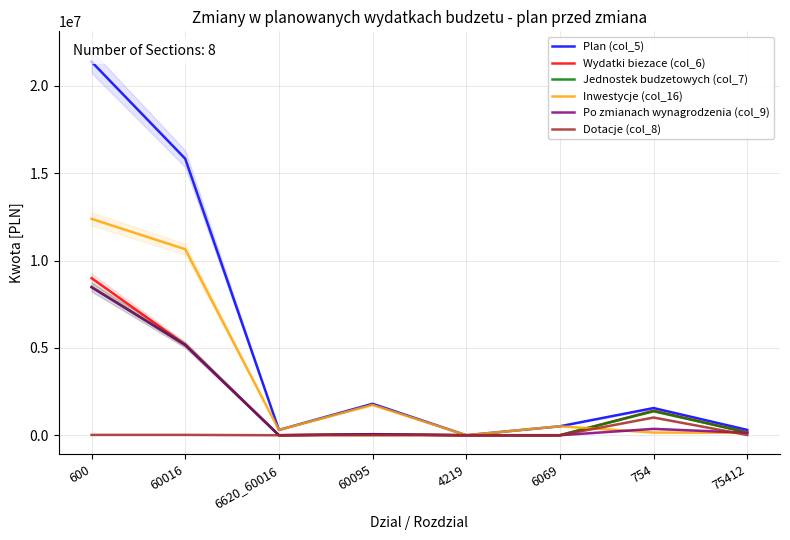

Which category has the lowest value in the Dotacje (col_8) series?

6620_60016